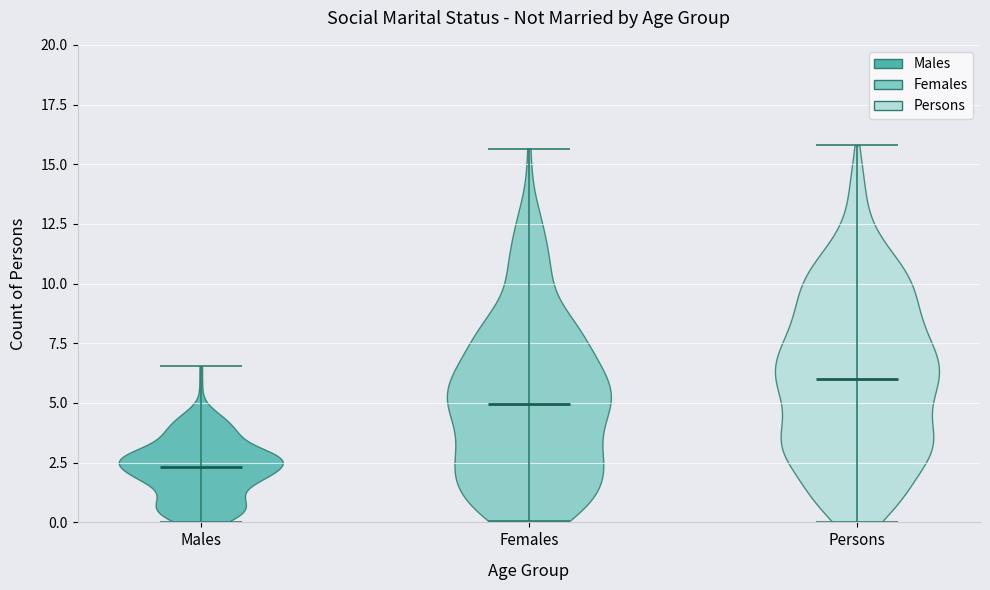

What is the highest point the violin for Females reaches on the y-axis? The values are not printed on the chart, so give them approximately, as read against the axis.

15.5